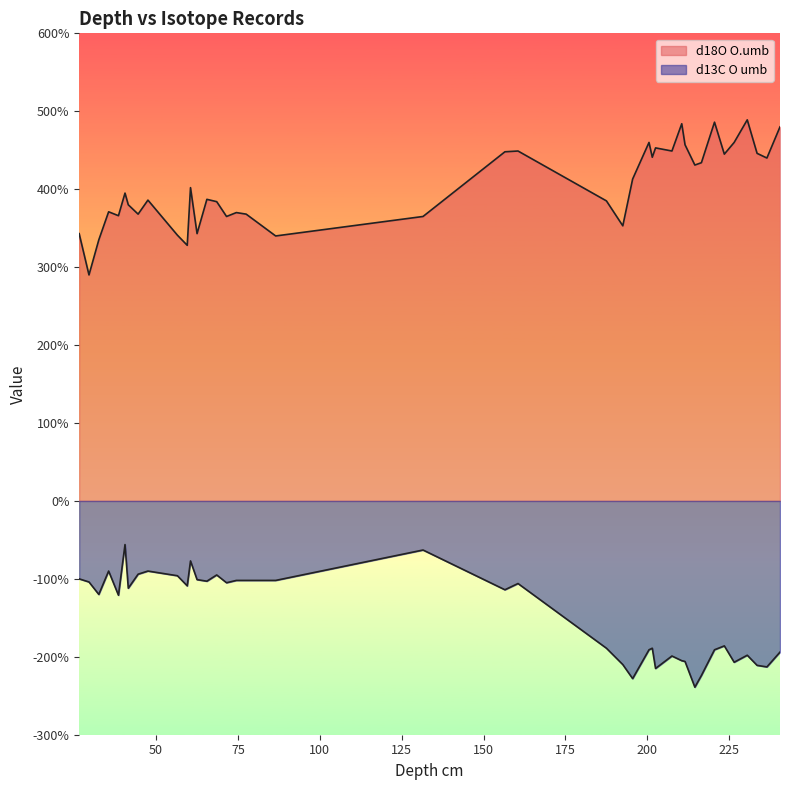

Reading left to right, list all the values displayed in this chart.

d13C O umb: -1.0	-1.0	-1.2	-0.9	-1.2	-0.6	-1.1	-0.9	-0.9	-1.0	-1.1	-0.8	-1.0	-1.0	-0.9	-1.1	-1.0	-1.0	-1.0	-0.6	-1.1	-1.1	-1.9	-2.1	-2.3	-1.9	-1.9	-2.1	-2.0	-2.0	-2.1	-2.4	-2.2	-1.9	-1.9	-2.1	-2.0	-2.1	-2.1	-1.9
d18O O.umb: 3.4	2.9	3.4	3.7	3.7	4.0	3.8	3.7	3.9	3.4	3.3	4.0	3.4	3.9	3.8	3.6	3.7	3.7	3.4	3.6	4.5	4.5	3.9	3.5	4.1	4.6	4.4	4.5	4.5	4.8	4.6	4.3	4.3	4.9	4.5	4.6	4.9	4.5	4.4	4.8